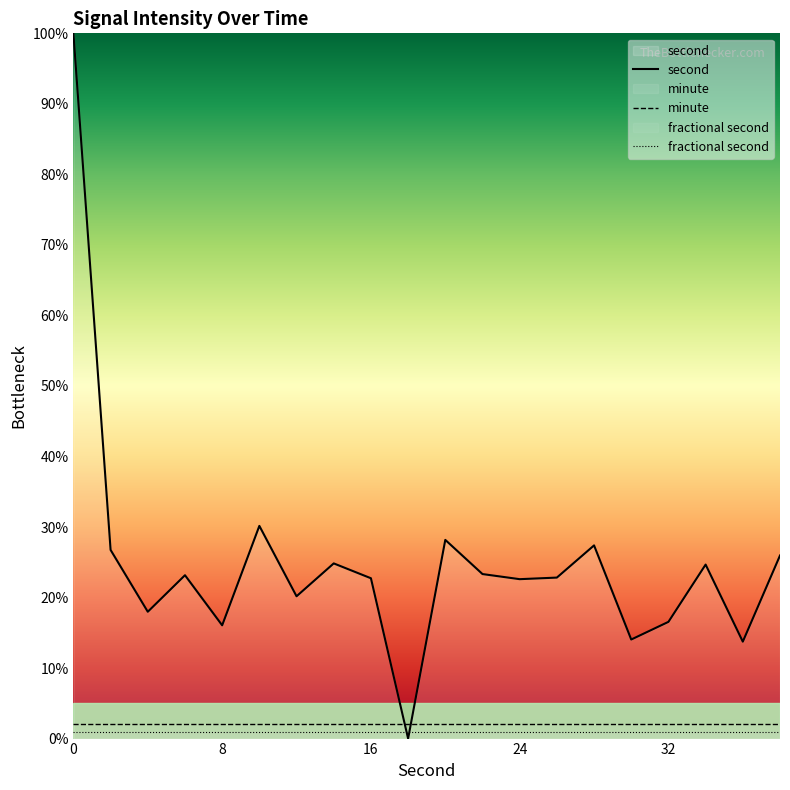

Which series has the largest range (max minus min)?

second